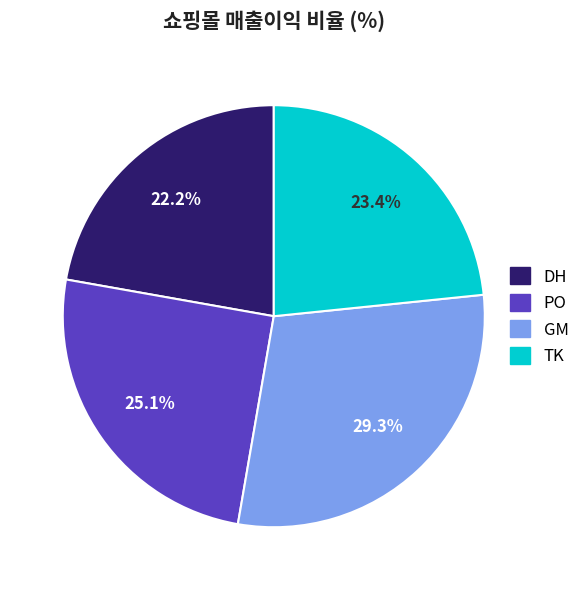

Count the number of slices in the pie.

4